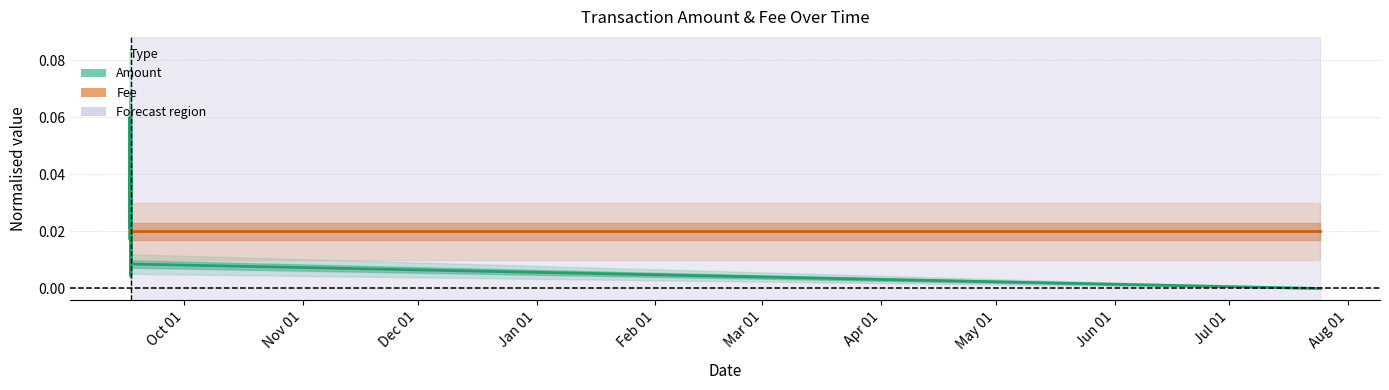

Between May 01 and Apr 01, which is larger?

Apr 01